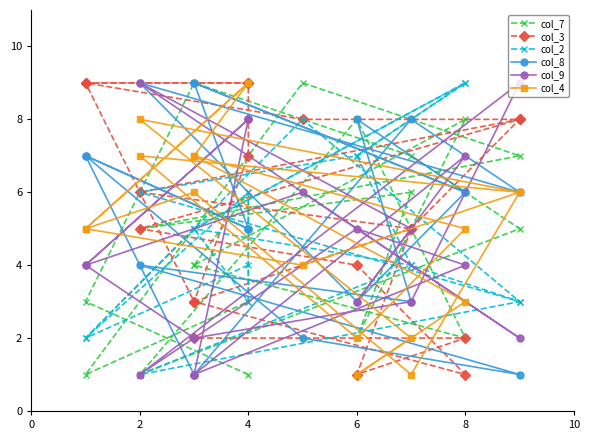

How many values in the col_8 series exceed 6?

7